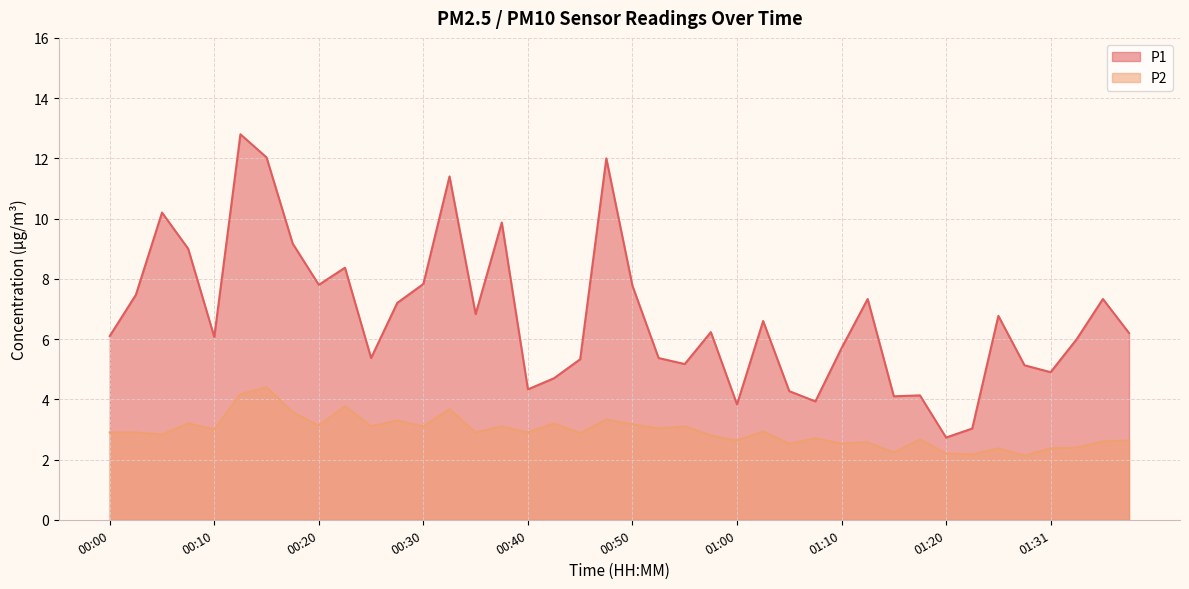

Is it true that P1 equals 6.8 at 01:26?

True